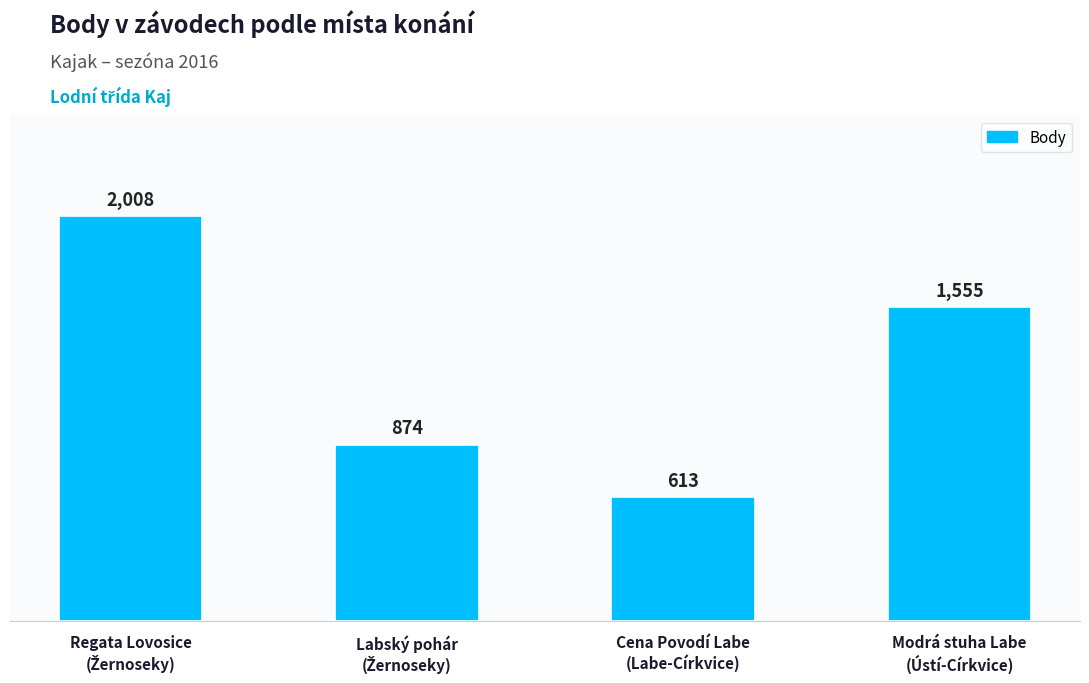

The value at Cena Povodí Labe
(Labe-Církvice) is 1087. True or false?

False